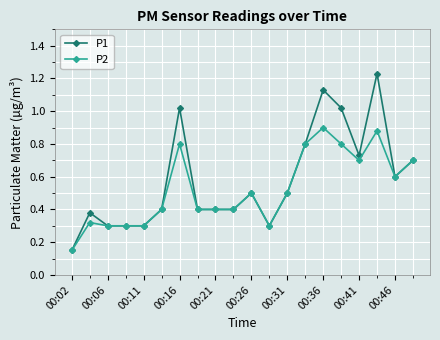

Which series has the widest spread of values?

P1